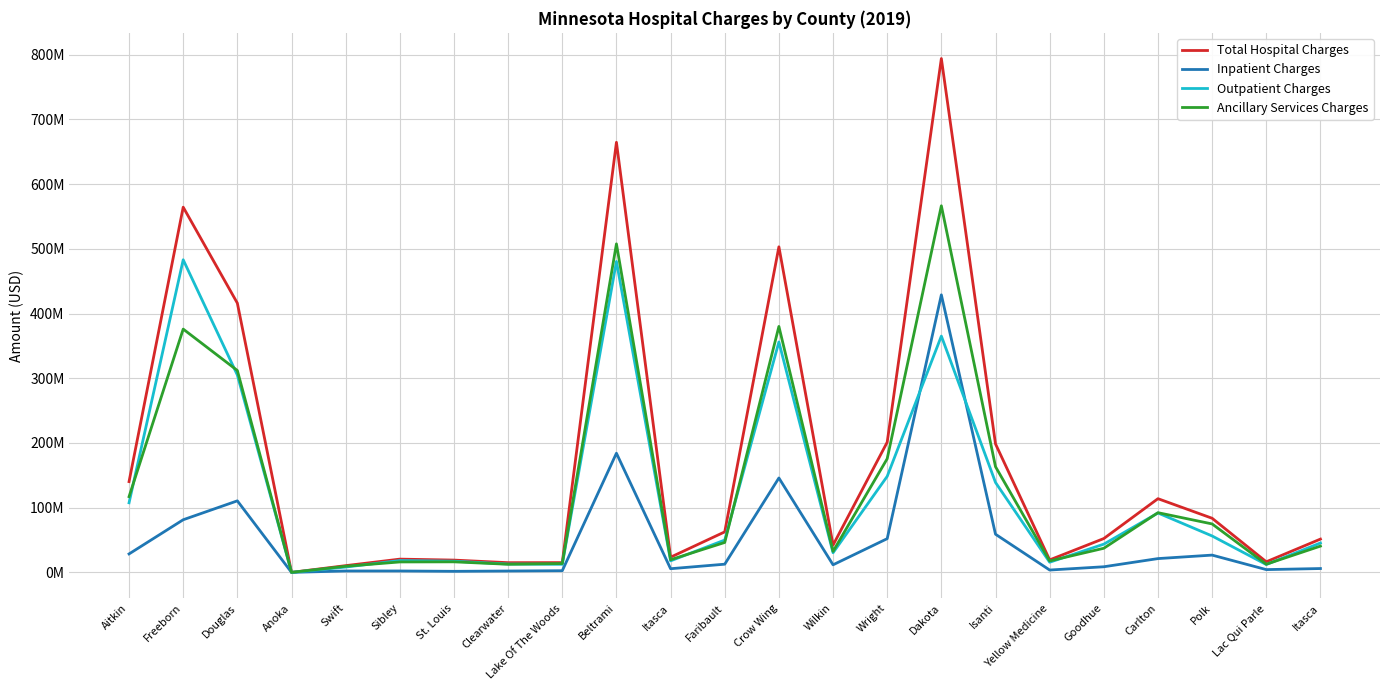

What is the value of the Outpatient Charges point at the 10th from the left?

480502424